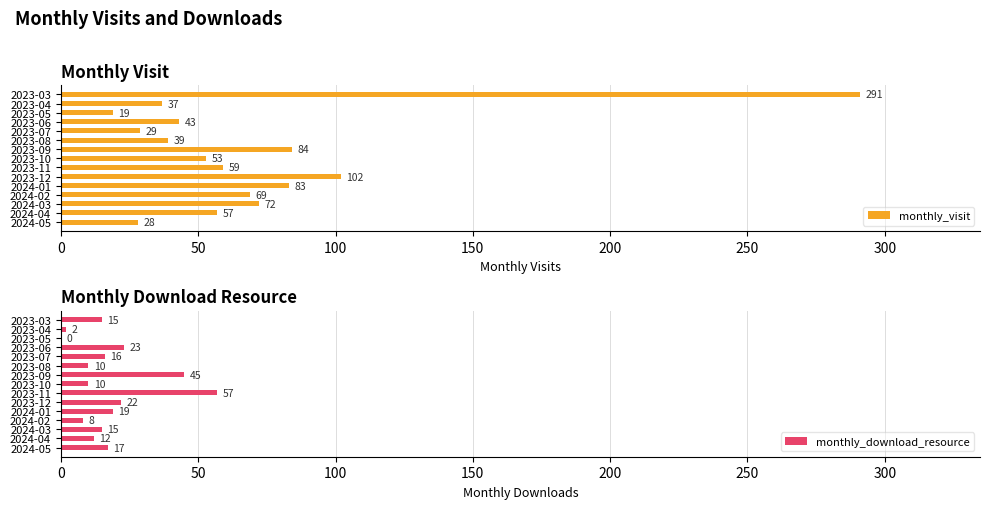

What is the average value of the monthly_visit series?

71